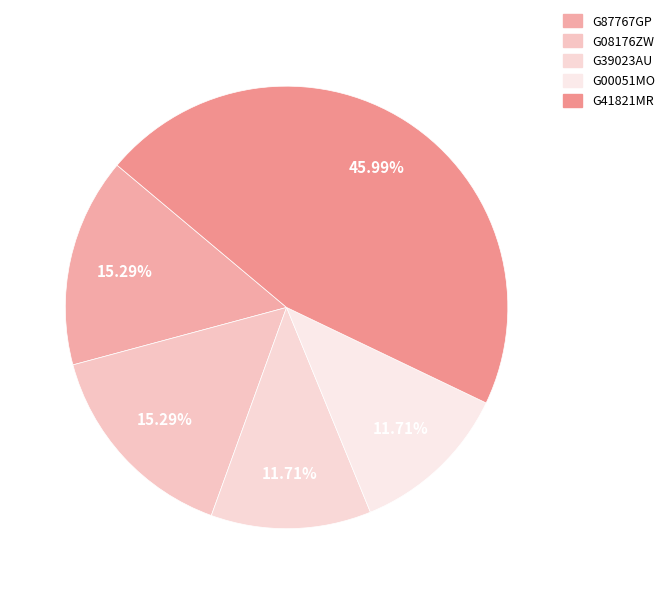

Which category has the biggest portion of the pie?

G41821MR